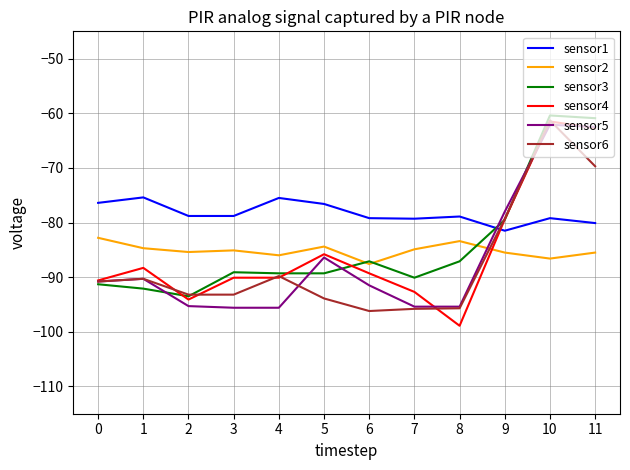

Which series changed the most between 8 and 9?

sensor4